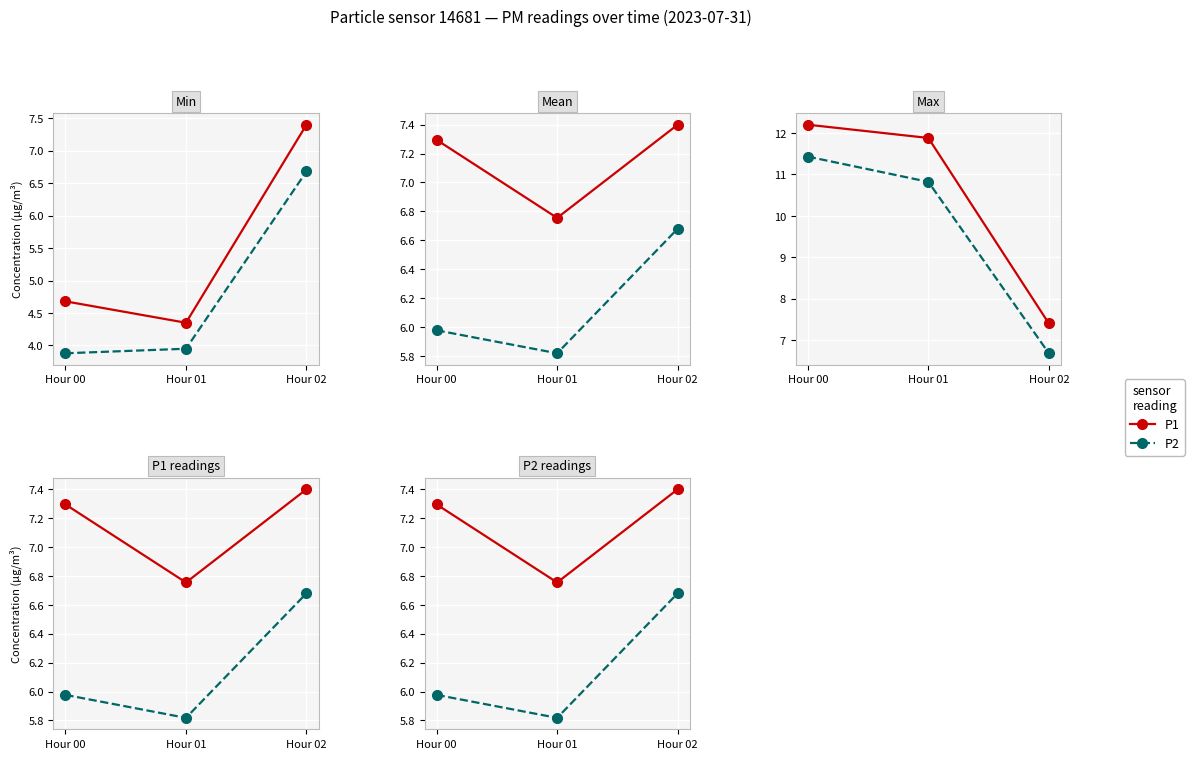

Which series changed the most between Hour 01 and Hour 02?

P2